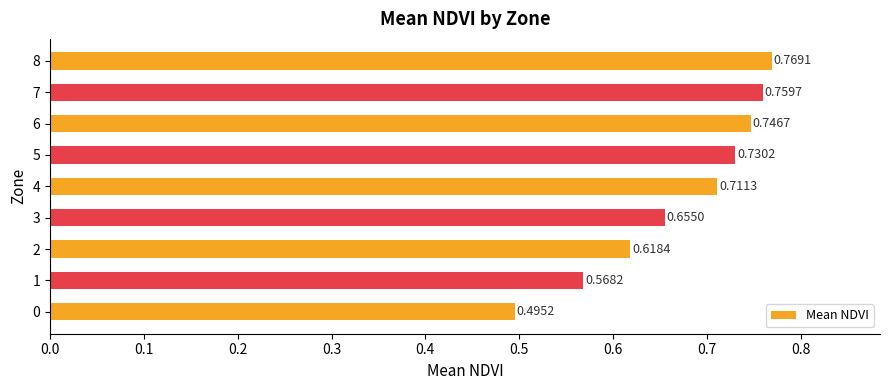

Rank the categories by value from highest to lowest.

8, 7, 6, 5, 4, 3, 2, 1, 0